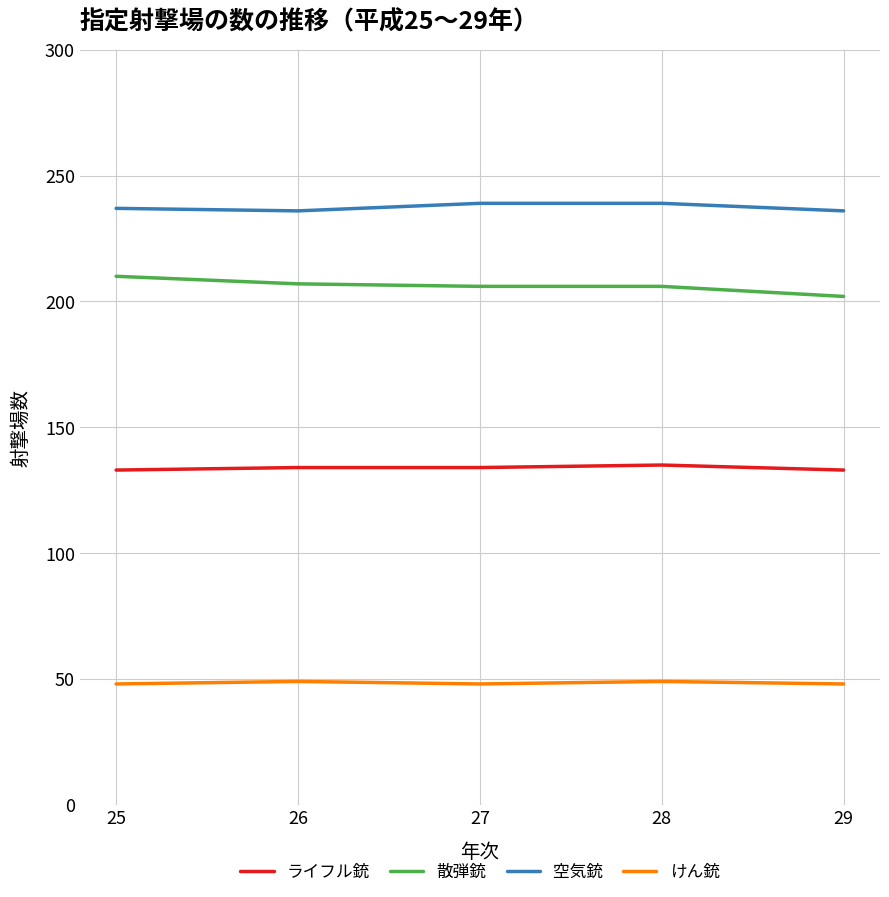

What is the spread (max minus min) of values at 25?

189